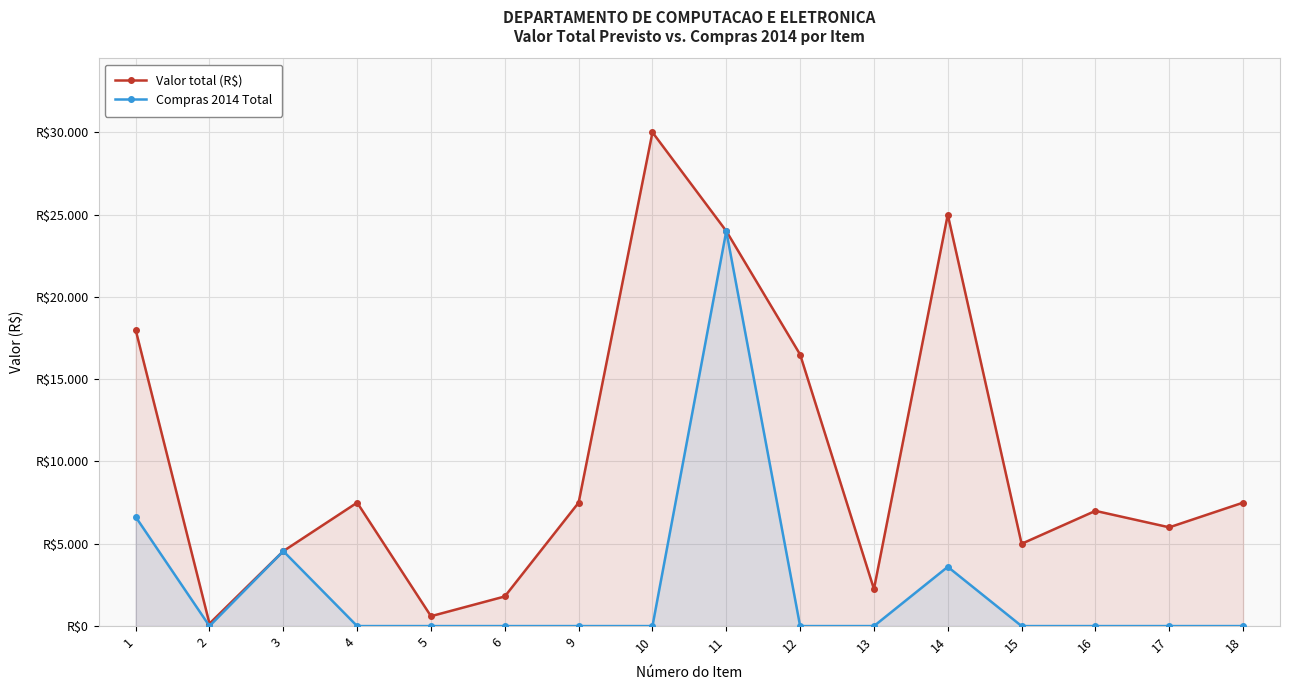

Where is Valor total (R$) nearest to the value 15075?

12